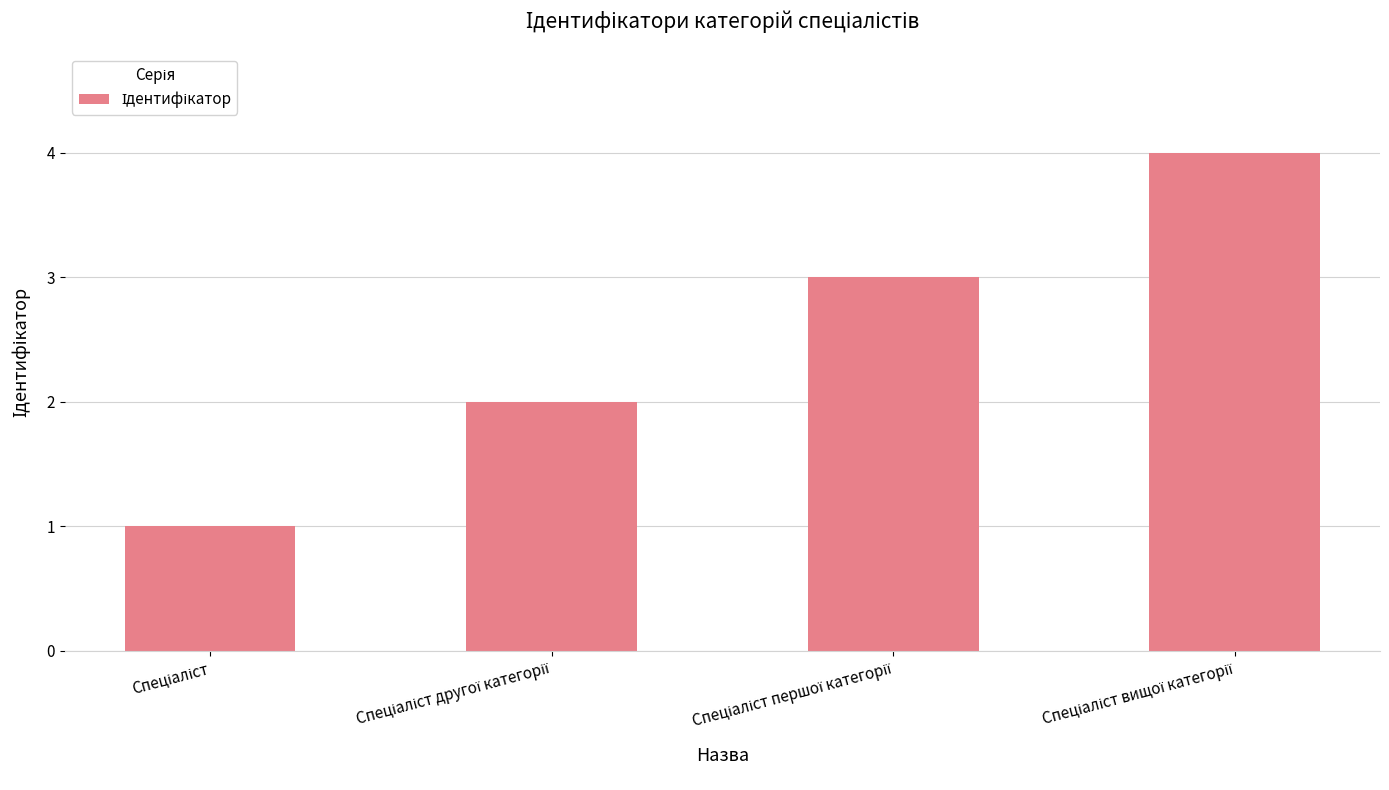

What is the minimum value shown in the chart?

1